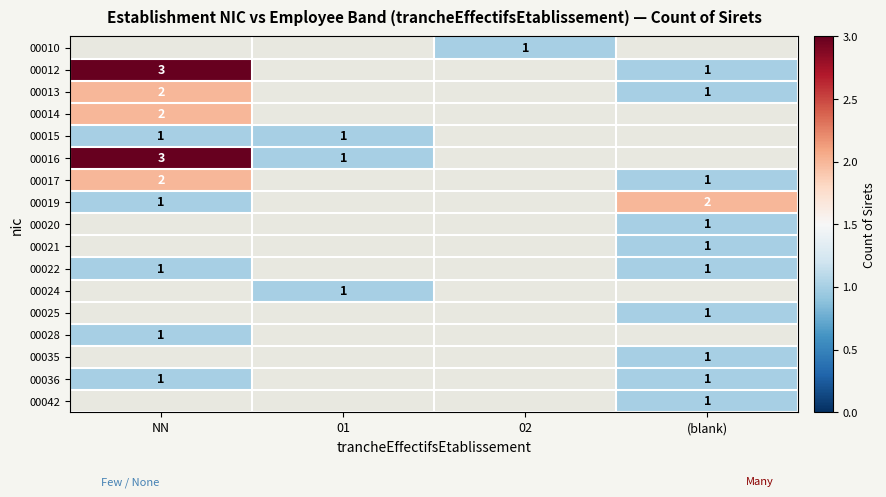

The value of 00016 at 01 is 2. True or false?

False